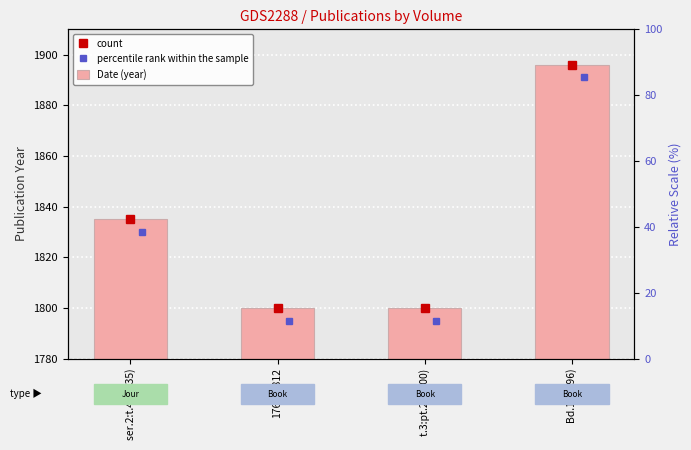

Rank the categories by value from highest to lowest.

Bd.1 (1896), ser.2:t.4 (1835), 1765-1812, t.3:pt.2 (1800)